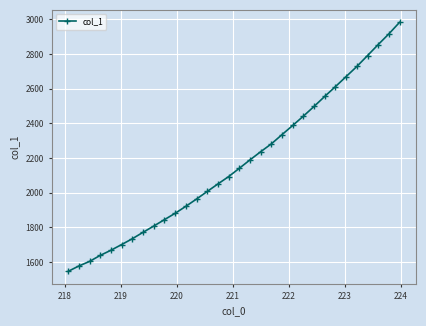

What is the value of the 7th point from the left?

1733.9